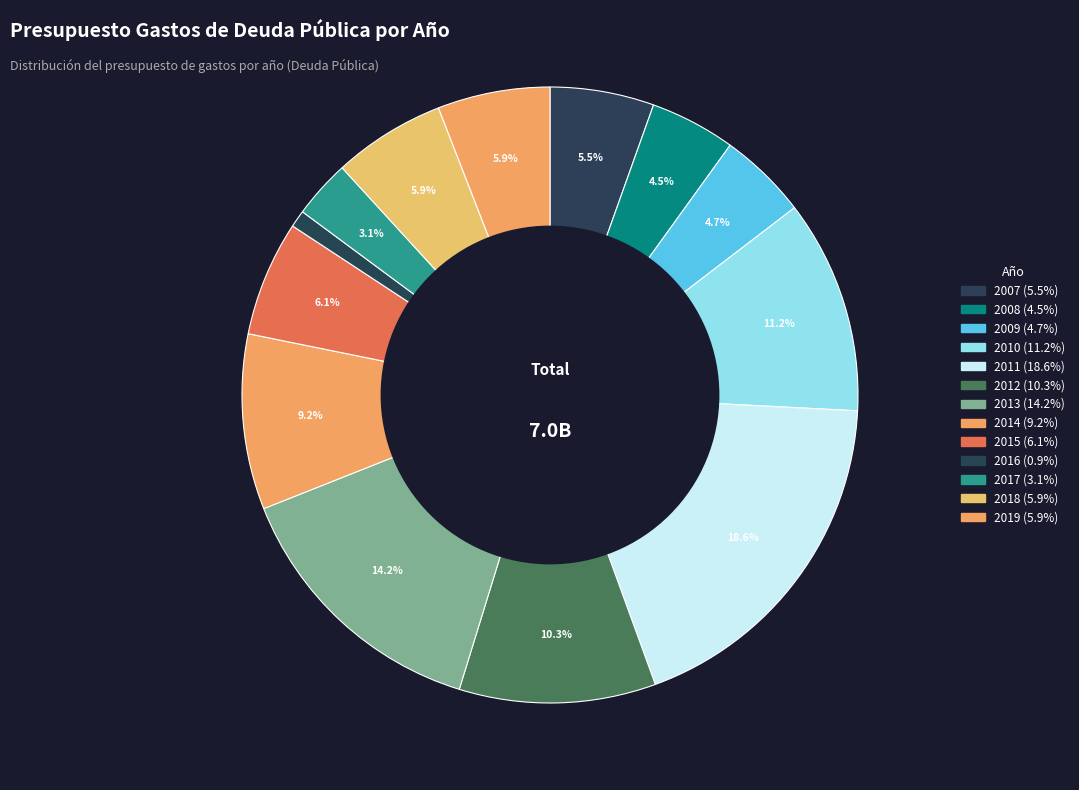

Count the number of slices in the pie.

13